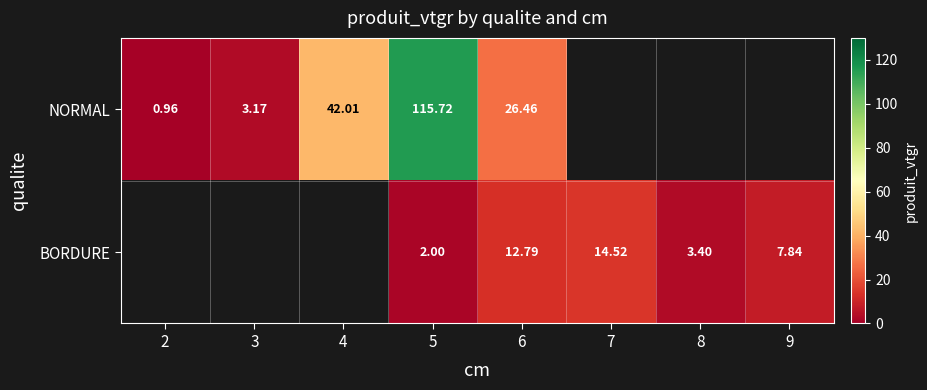

The value of BORDURE at 8 is 3.4. True or false?

True